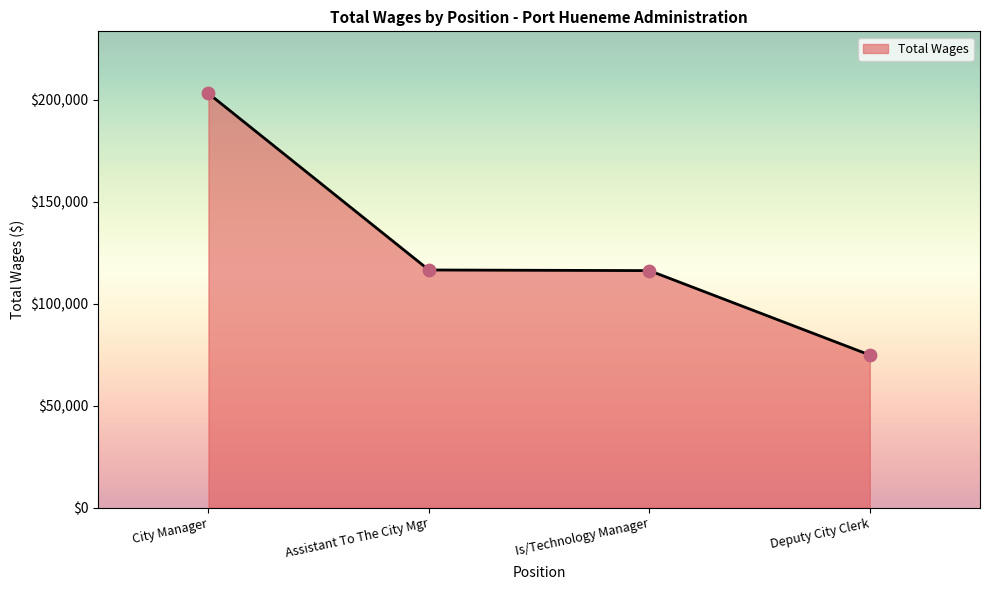

Approximately how many times larger is the value at City Manager compared to Deputy City Clerk?

2.7